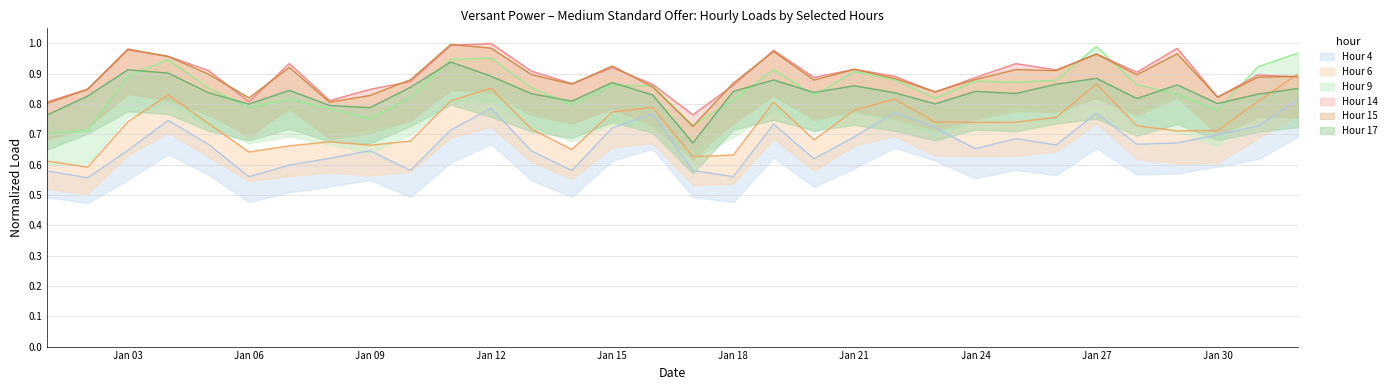

Does the chart display data point markers on the line(s)?

No